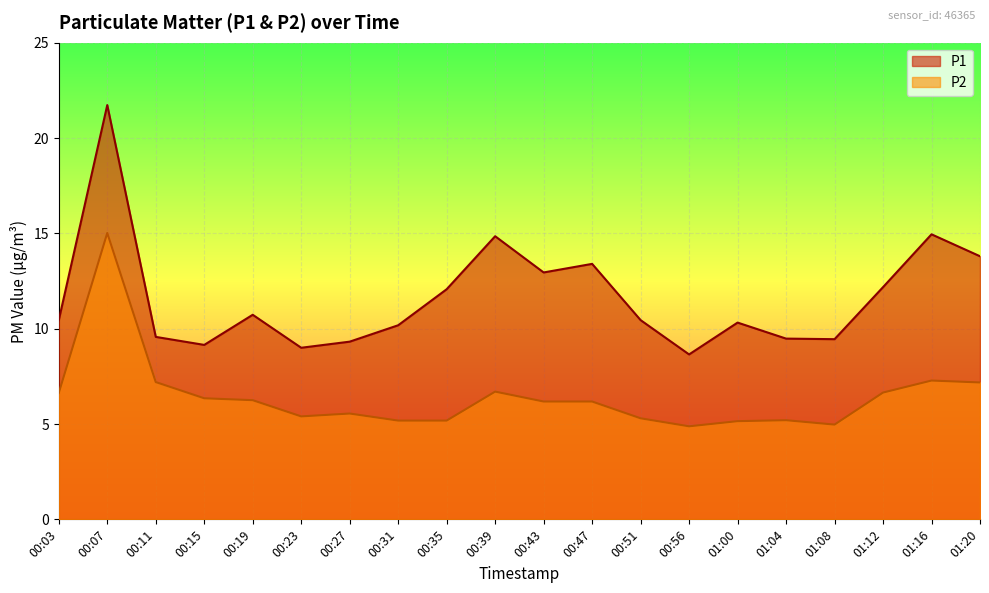

True or false: P1 and P2 cross at least once.

False